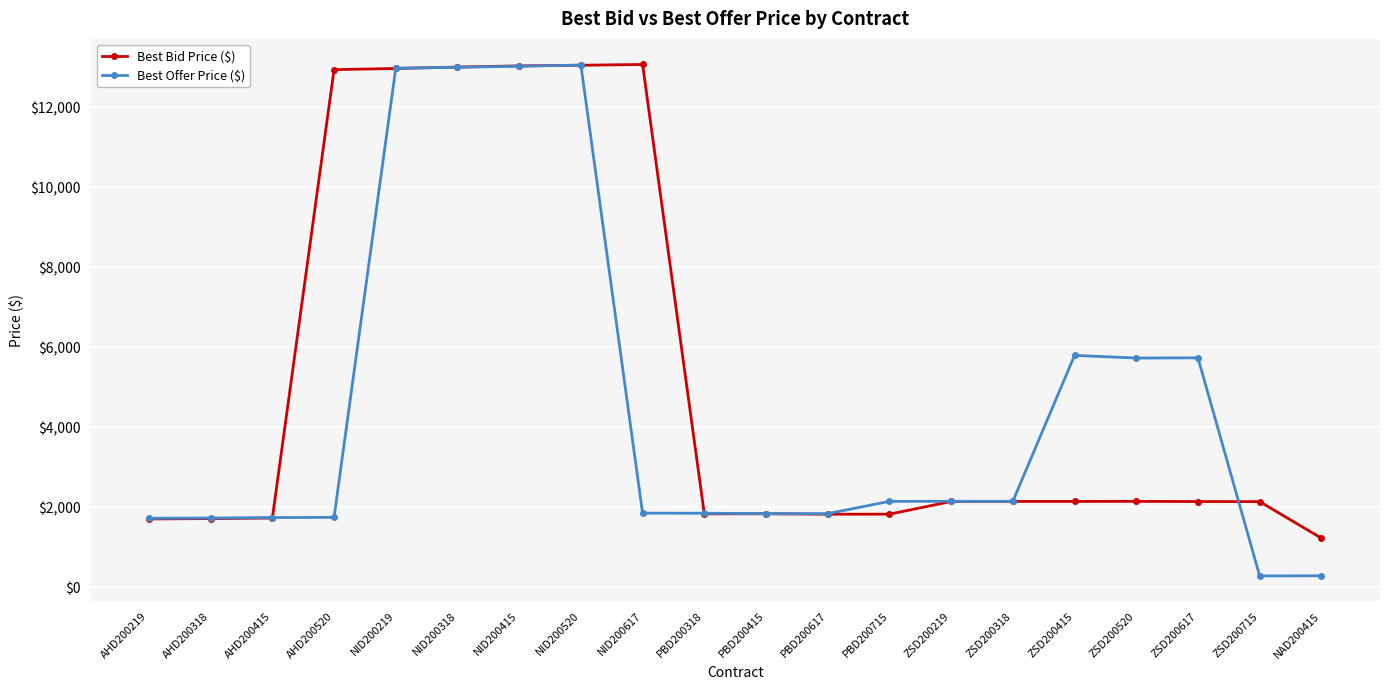

What is the value of the Best Bid Price ($) point at the 9th from the left?

13075.0